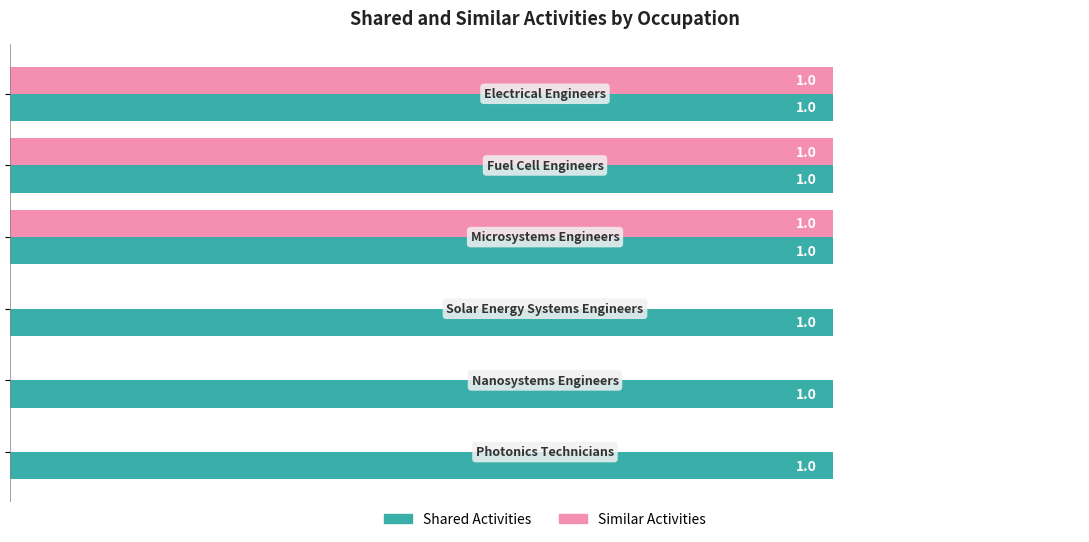

What are all the series names shown in the legend?

Shared Activities, Similar Activities